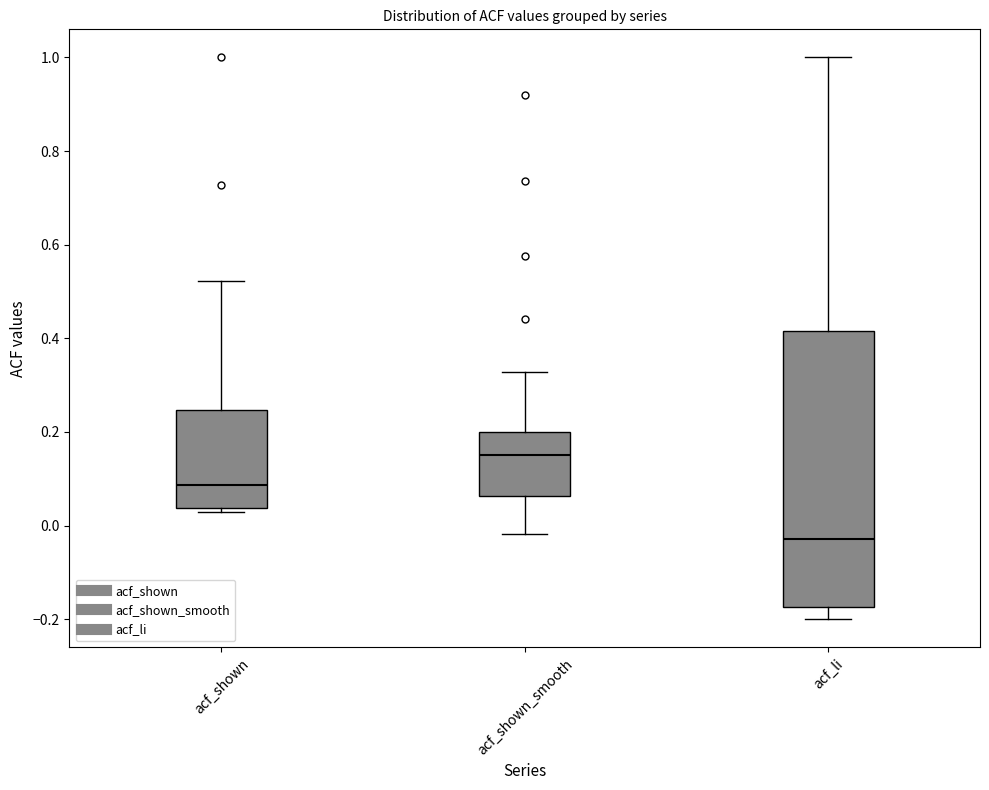

Where is the upper edge of the box for acf_shown on the y-axis? The values are not printed on the chart, so give them approximately, as read against the axis.

0.24